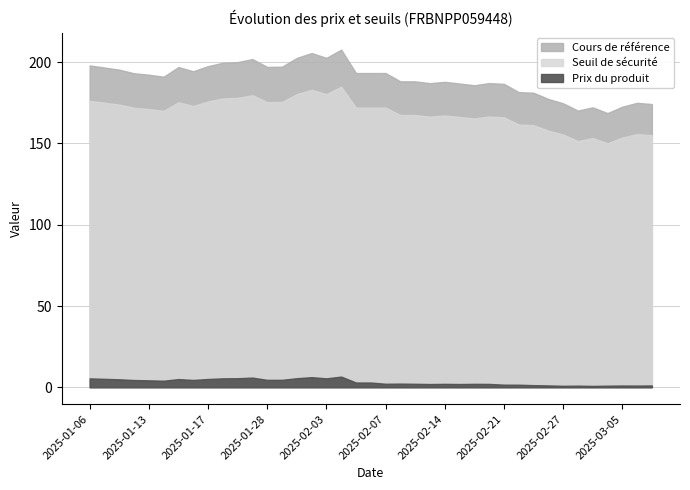

True or false: Cours de référence and Prix du produit intersect in this chart.

False